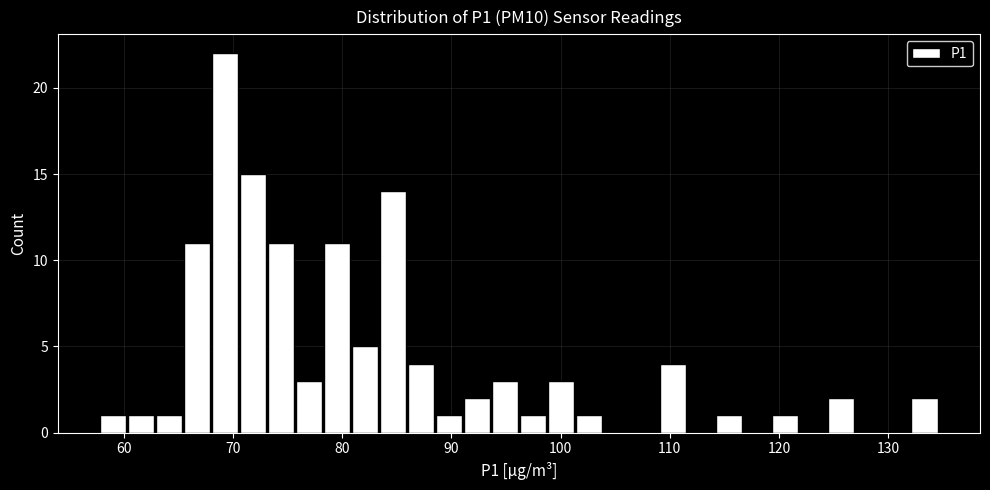

Around what value on the x-axis is the tallest bar? Give the approximate position of its centre, as read against the axis.

69